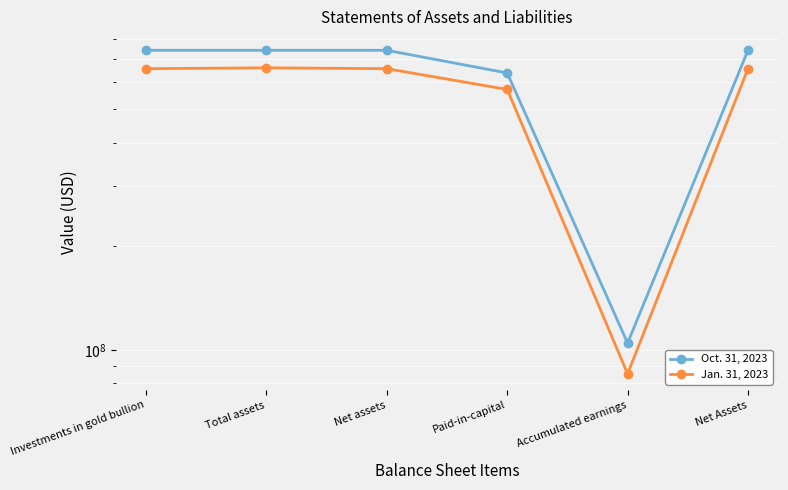

The value of Oct. 31, 2023 at Investments in gold bullion is 742611894. True or false?

True